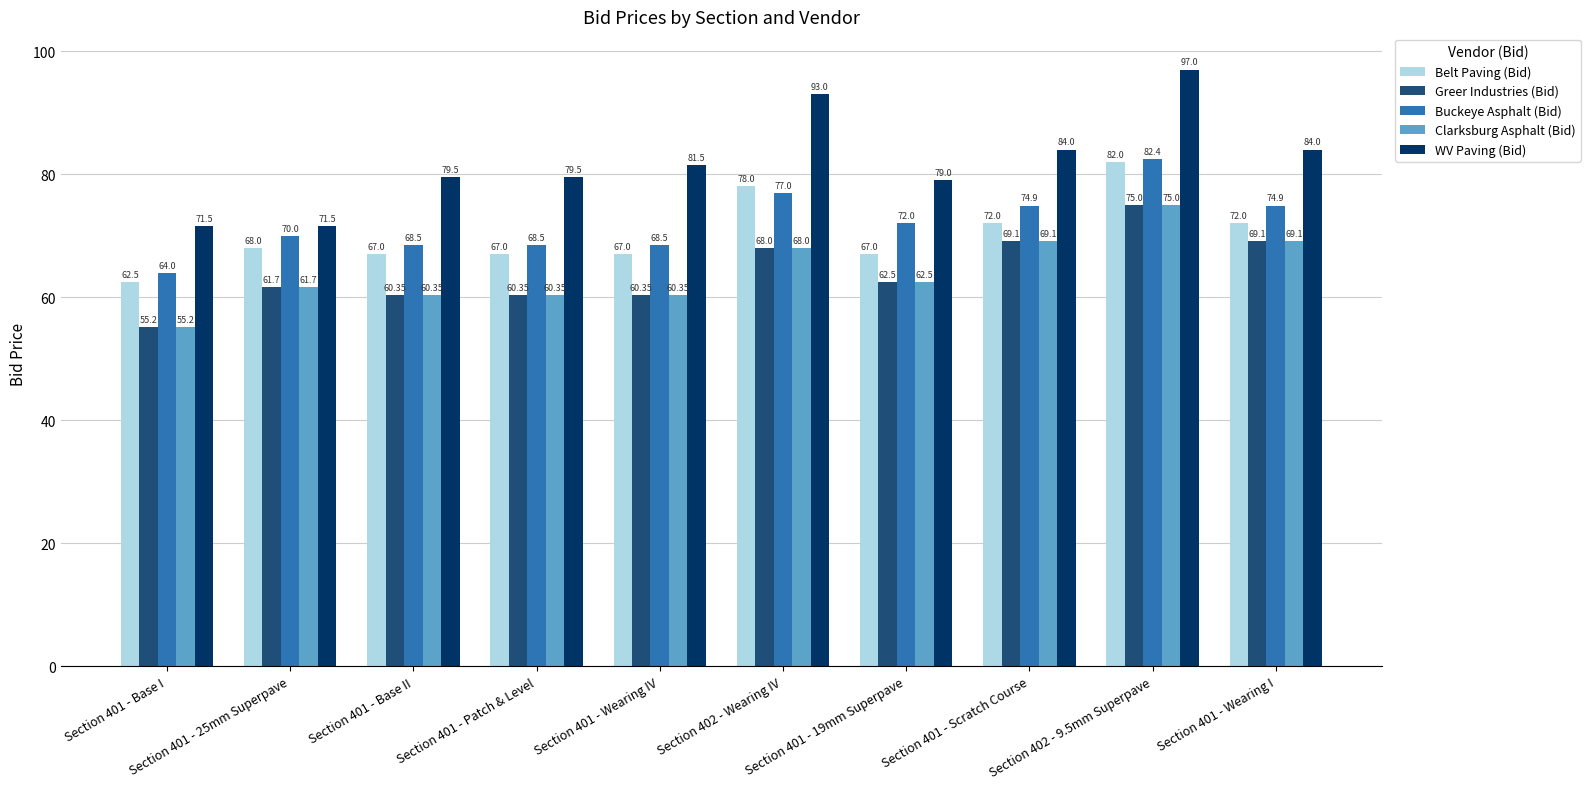

Is the value of Belt Paving (Bid) at Section 401 - Patch & Level greater than the value of Buckeye Asphalt (Bid) at Section 401 - Patch & Level?

No